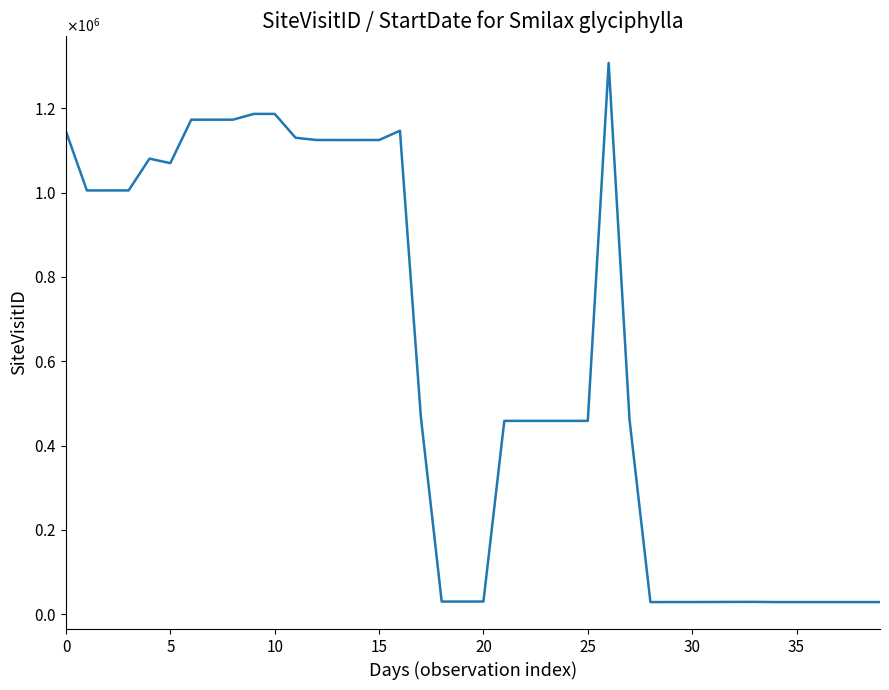

Reading left to right, extract all data points from this chart.

1144598	1004931	1004943	1004966	1080369	1069665	1172713	1172769	1172748	1186423	1186415	1129883	1124532	1124512	1124513	1124521	1146557	468881	30130	30134	30152	458564	458558	458553	458550	458567	1307303	461316	28926	28972	28988	29120	29293	29383	28898	28912	28897	28913	28905	28930